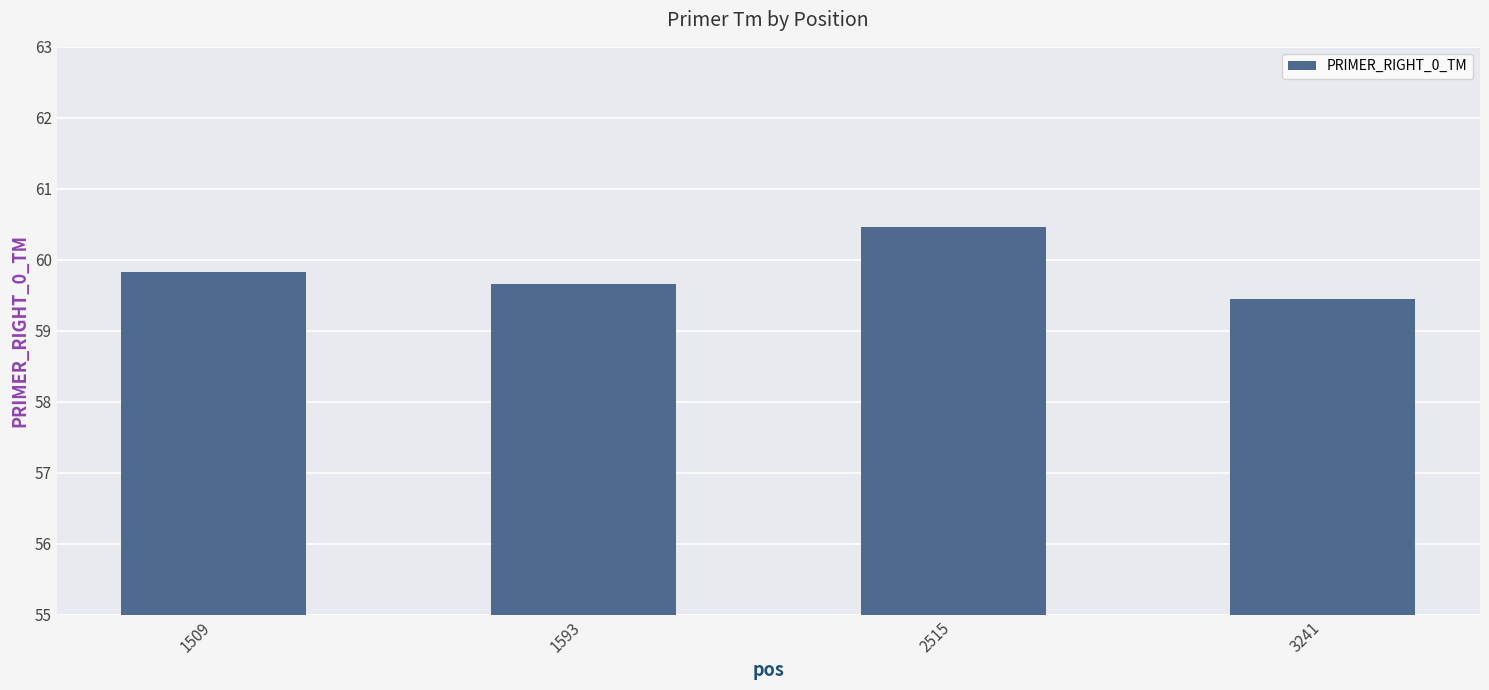

What is the minimum value shown in the chart?

59.5